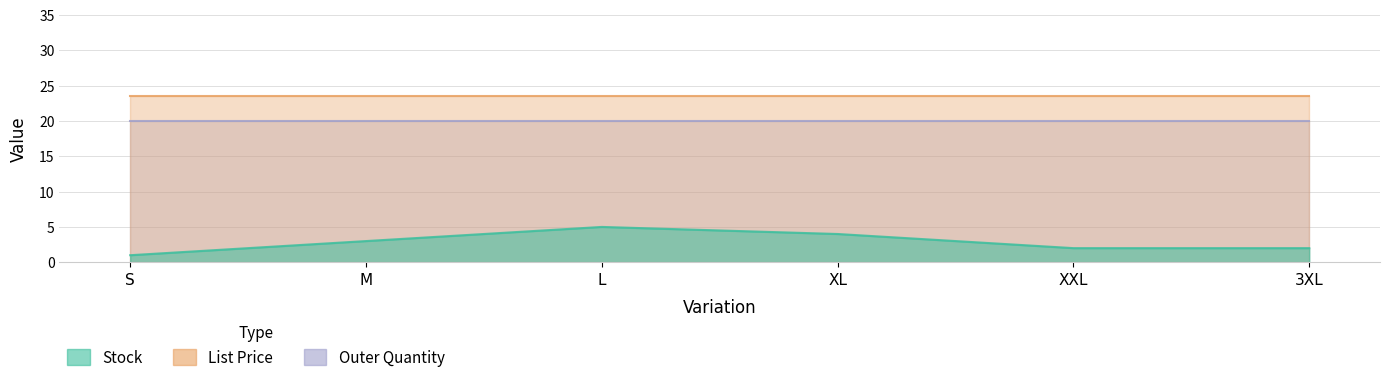

What is the label of the 5th point from the left?

XXL